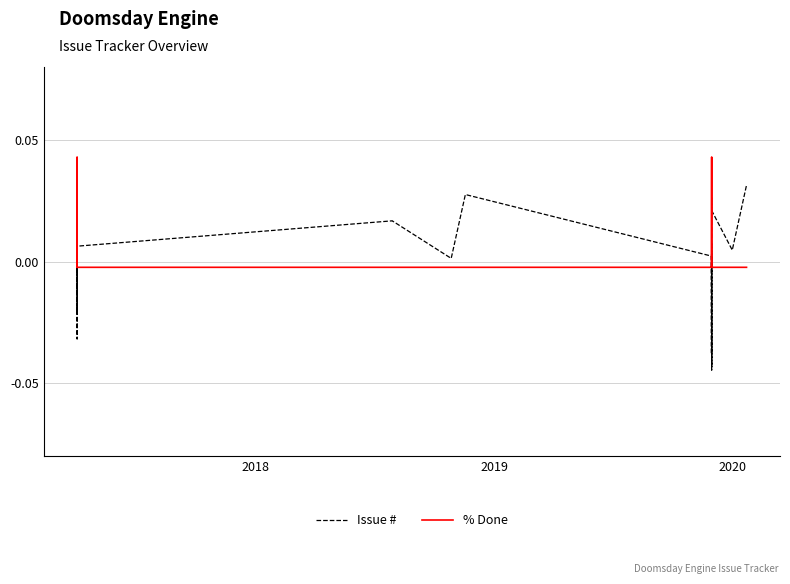

How many negative values does the Issue # series have?

14